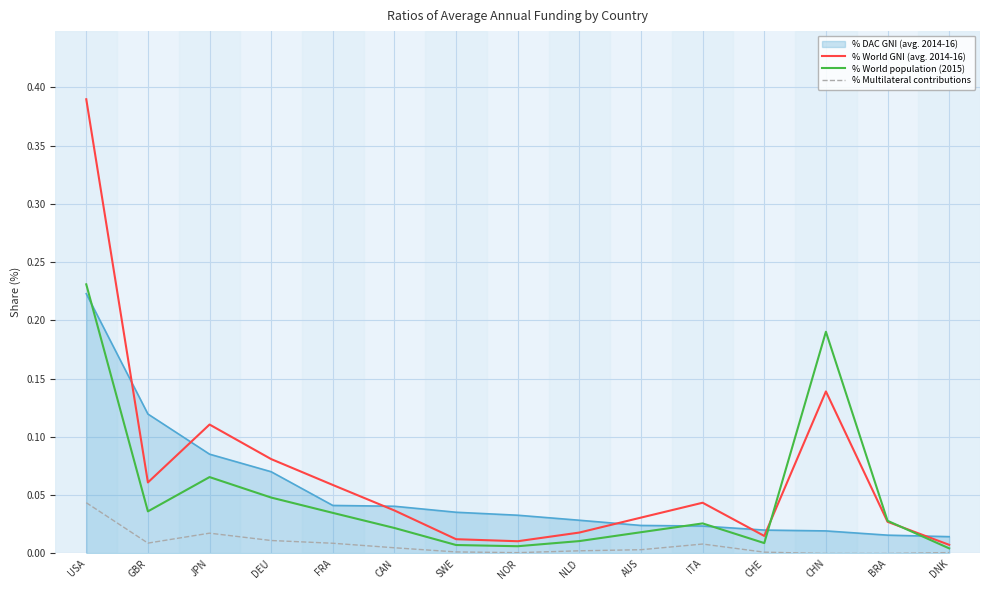

At NLD, list the series in order from largest to smallest.

% DAC GNI (avg. 2014-16), % World GNI (avg. 2014-16), % World population (2015), % Multilateral contributions